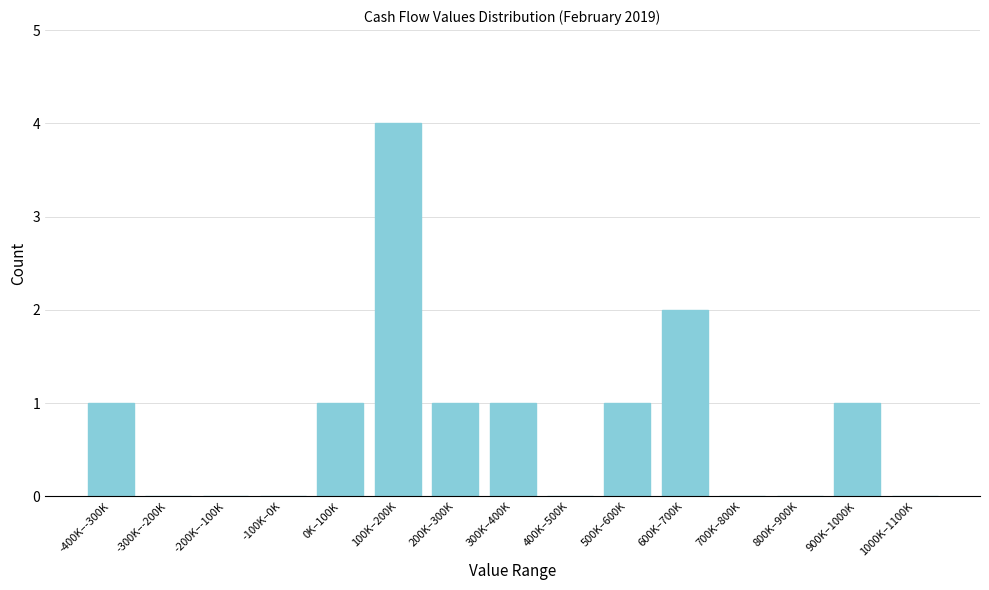

Reading right to left, list all the values displayed in this chart.

1000K–1100K=0	900K–1000K=1	800K–900K=0	700K–800K=0	600K–700K=2	500K–600K=1	400K–500K=0	300K–400K=1	200K–300K=1	100K–200K=4	0K–100K=1	-100K–0K=0	-200K–-100K=0	-300K–-200K=0	-400K–-300K=1